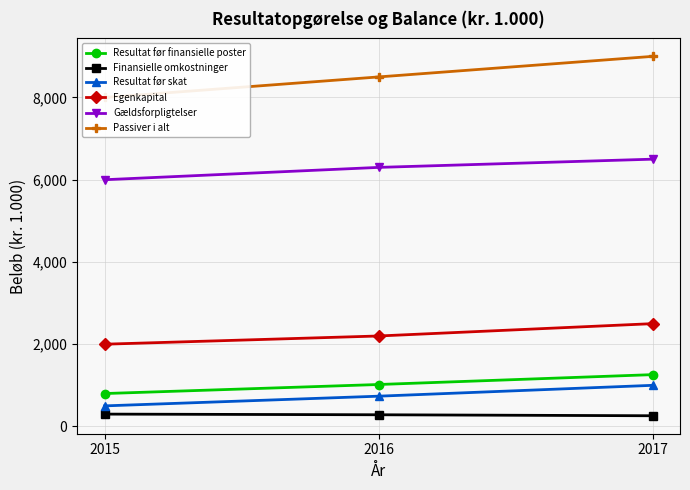

What is the spread (max minus min) of values at 2015?

7700